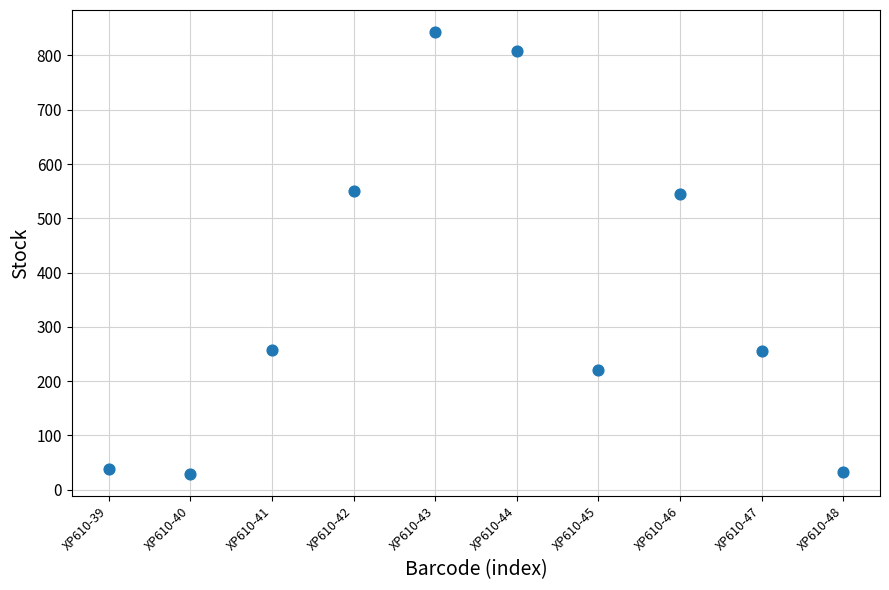

What is the range of Y values (max minus min)?

814